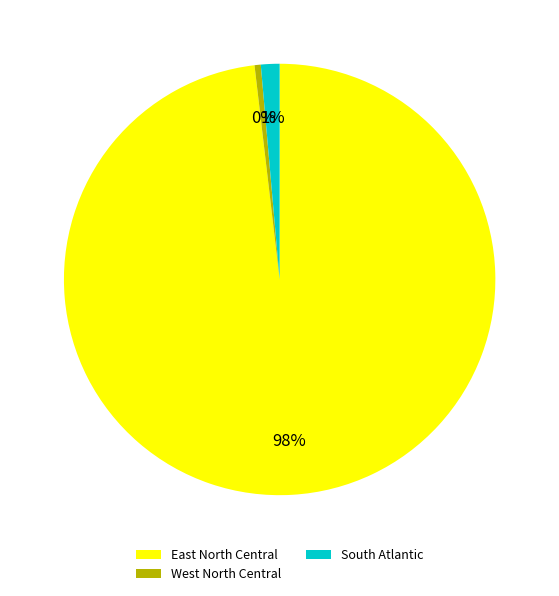

Between South Atlantic and West North Central, which is larger?

South Atlantic